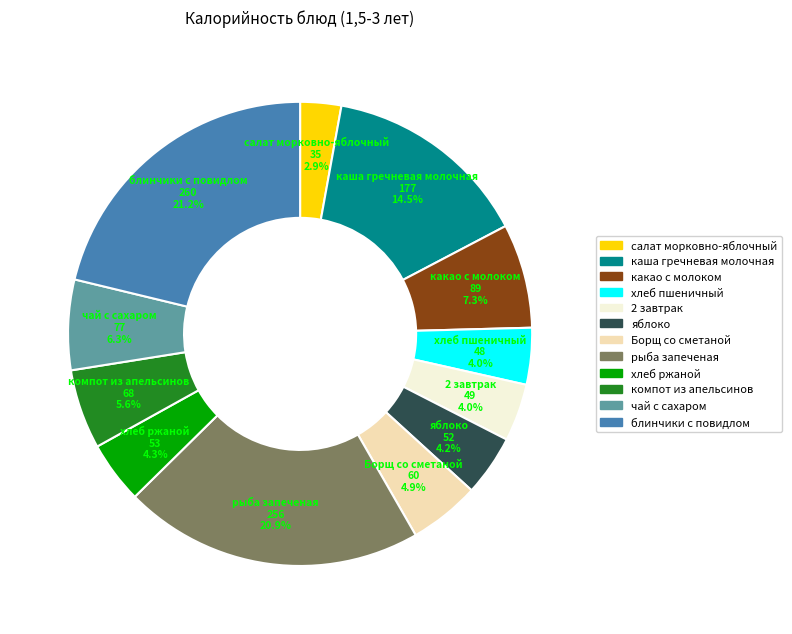

How many segments does this pie chart have?

12